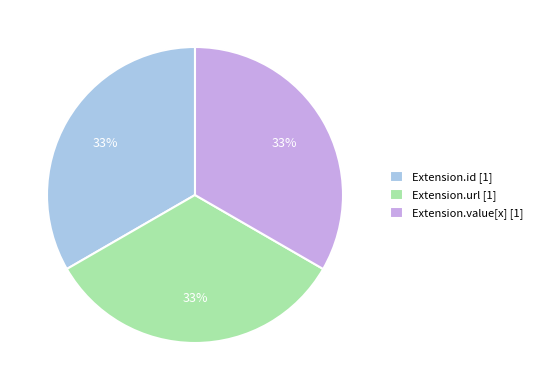

The Extension.url [1] slice represents 21% of the pie. True or false?

False